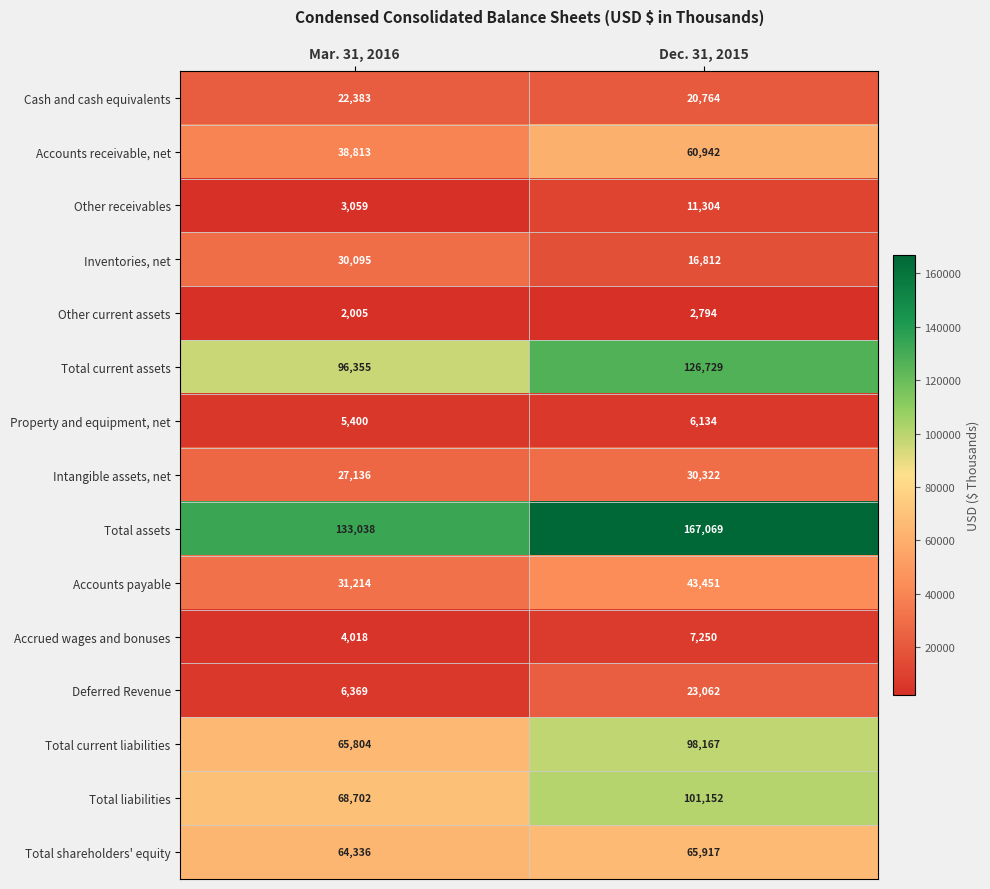

How many data points does each series have?

2